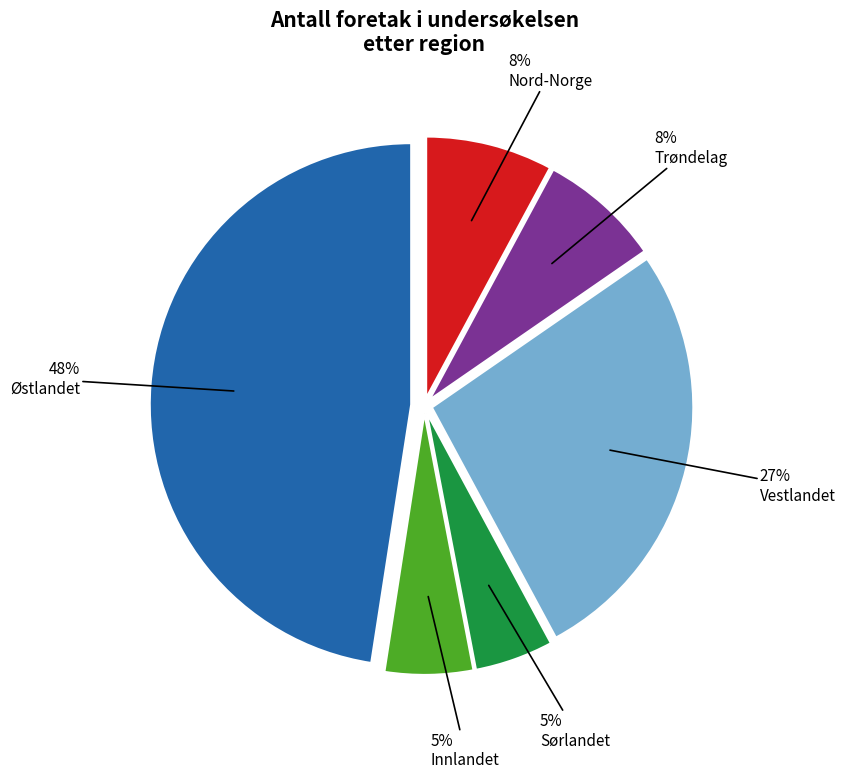

Is there a majority slice in this chart?

No